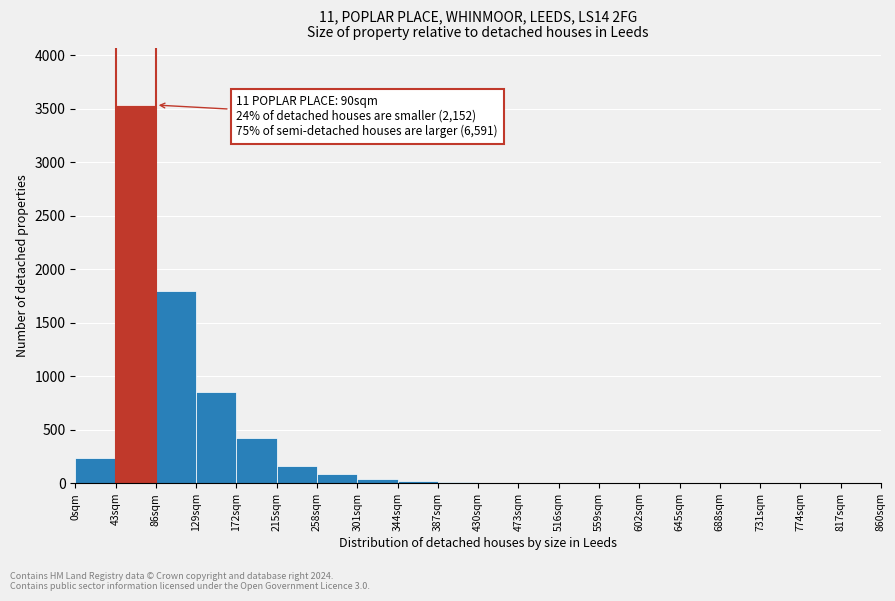

Over which range of the x-axis is the bar tallest?

43 to 86